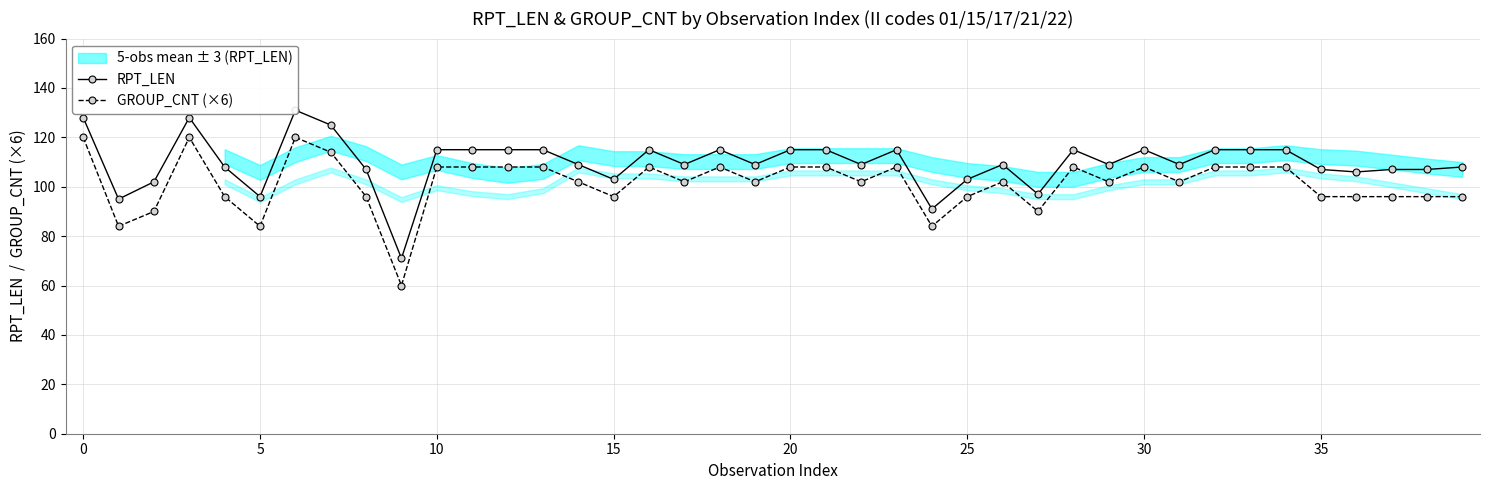

True or false: GROUP_CNT (×6) has more than 2 interior local peaks.

True